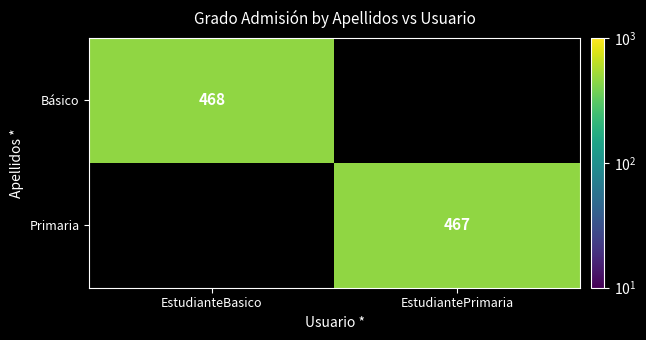

Rank the categories by Básico value from lowest to highest.

EstudianteBasico, EstudiantePrimaria